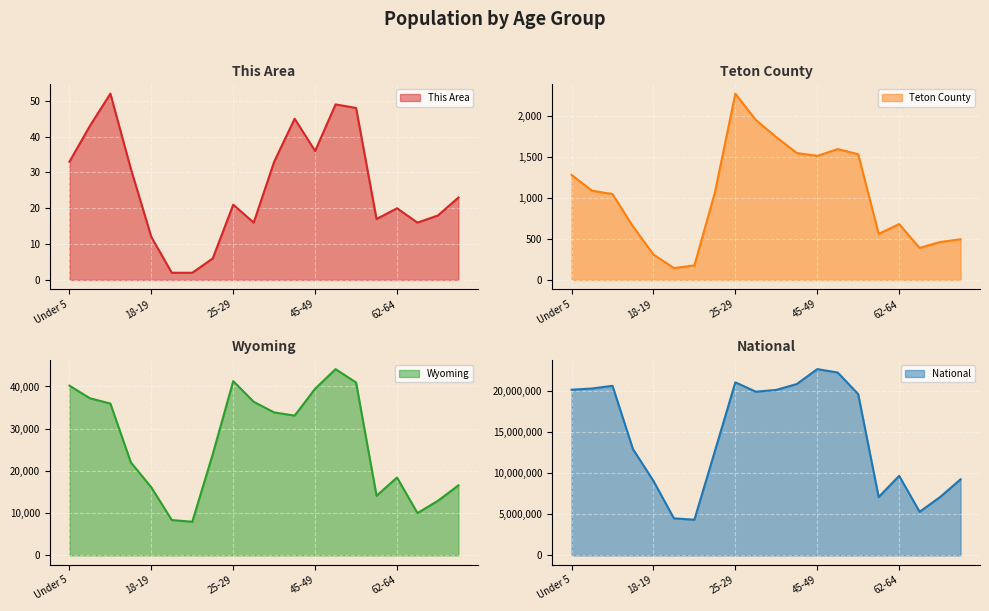

True or false: Teton County has more than 0 points higher than both neighbors.

True